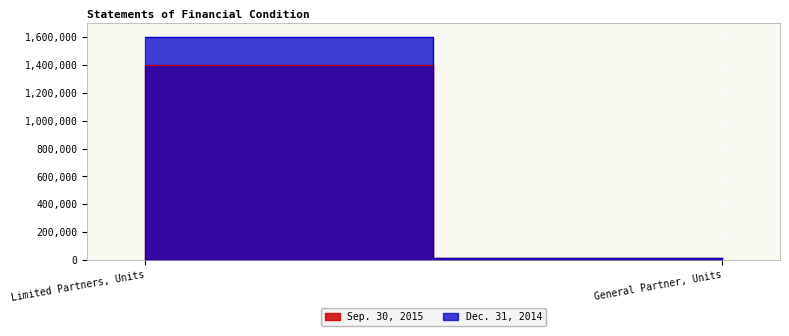

Rank the series at General Partner, Units from highest to lowest value.

Dec. 31, 2014, Sep. 30, 2015